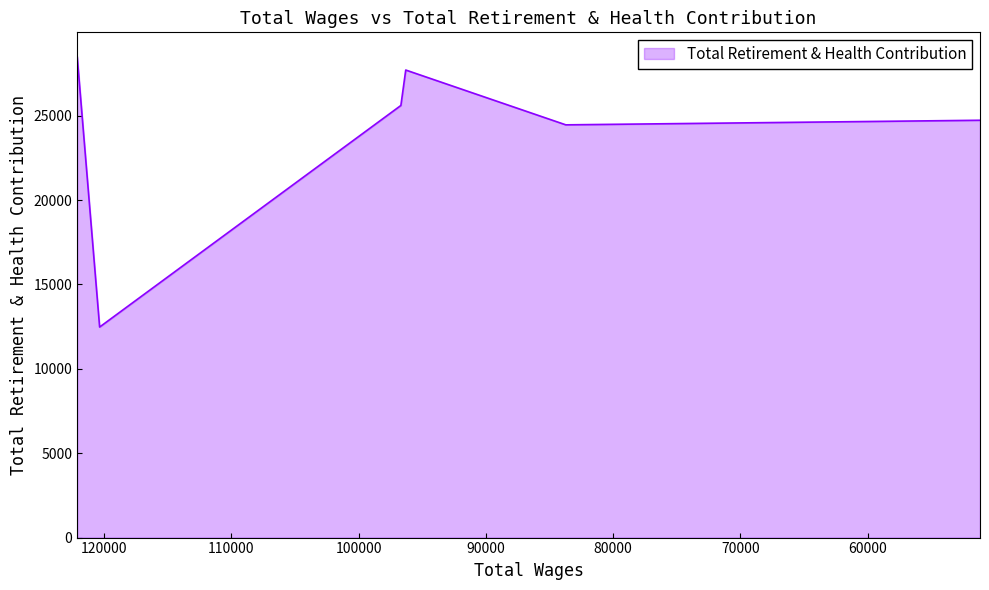

Read the value at 122110.0, to the nearest 10.

28520